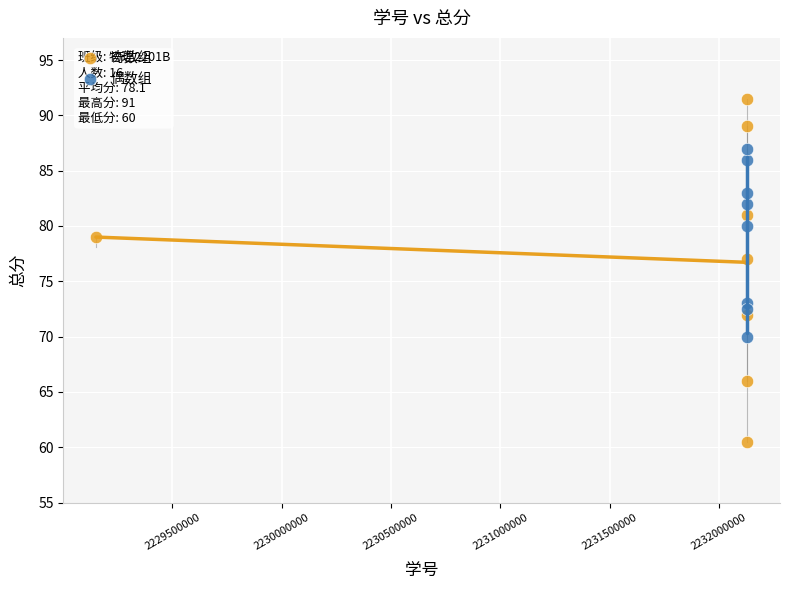

Which series reaches the minimum Y coordinate?

奇数组